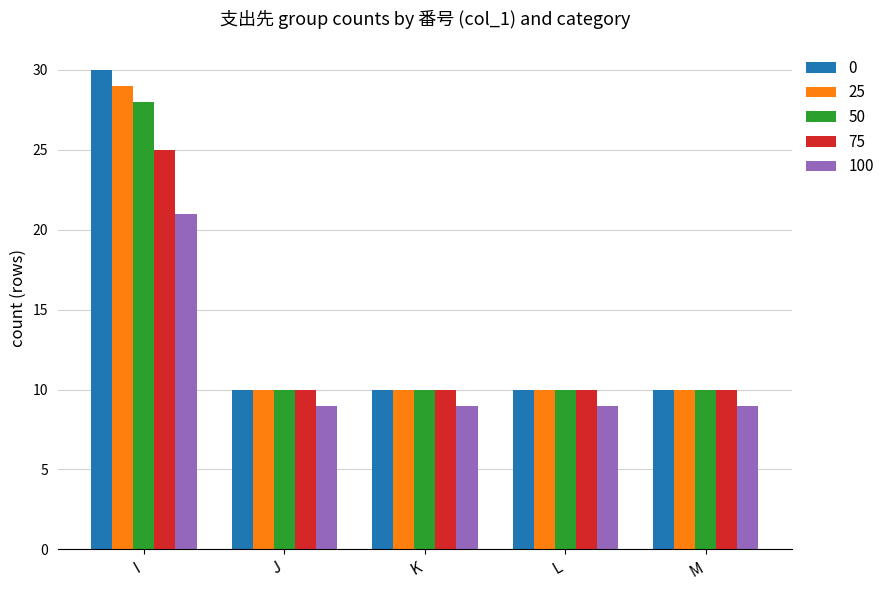

What is the spread (max minus min) of values at J?

1